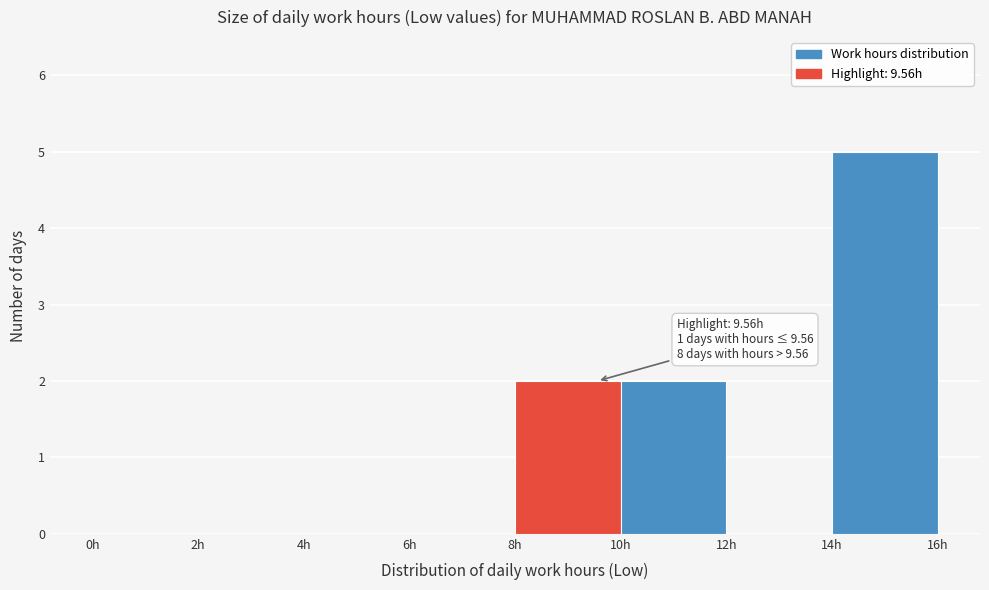

Which range on the x-axis has the tallest bar?

14 to 16